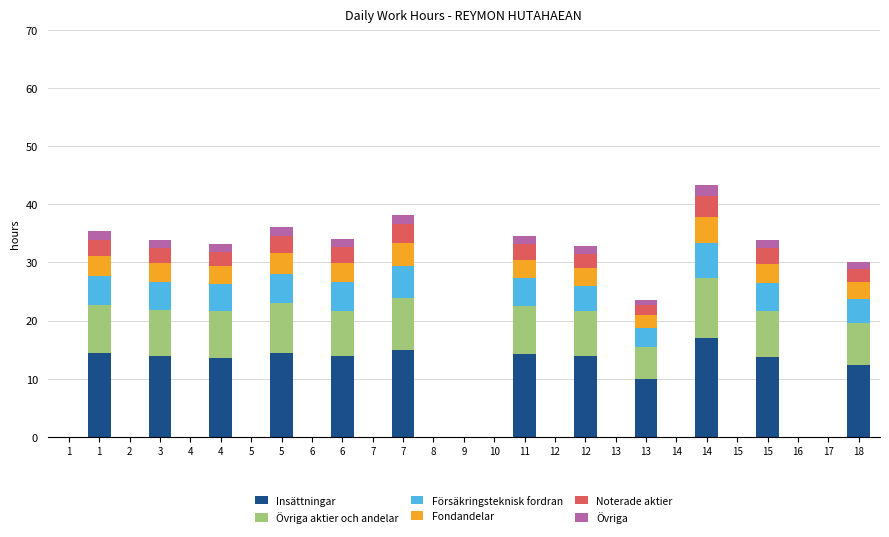

How many distinct data groups are displayed?

6